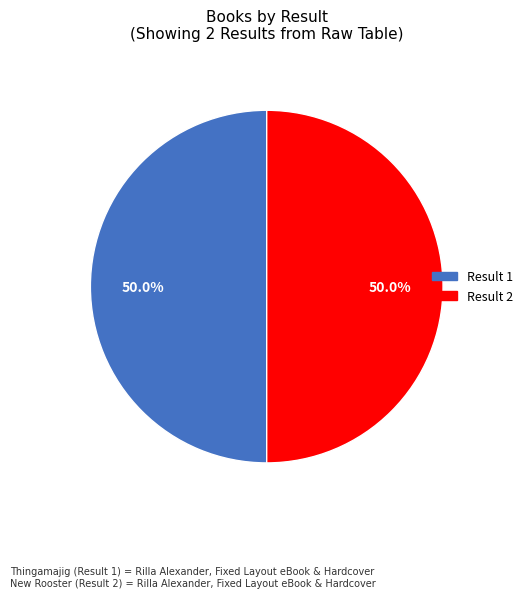

How many slices are in this pie chart?

2